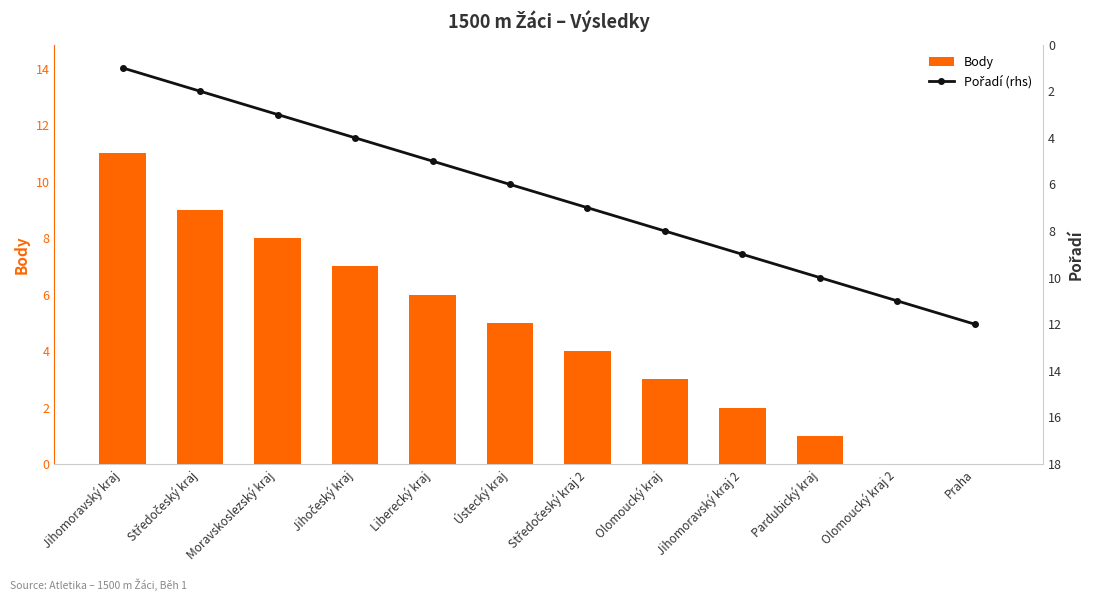

How many categories are shown in the chart?

12